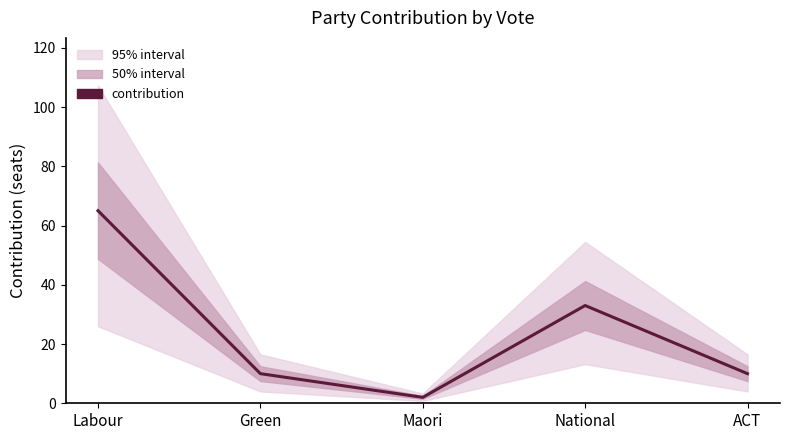

What is the average value?

24